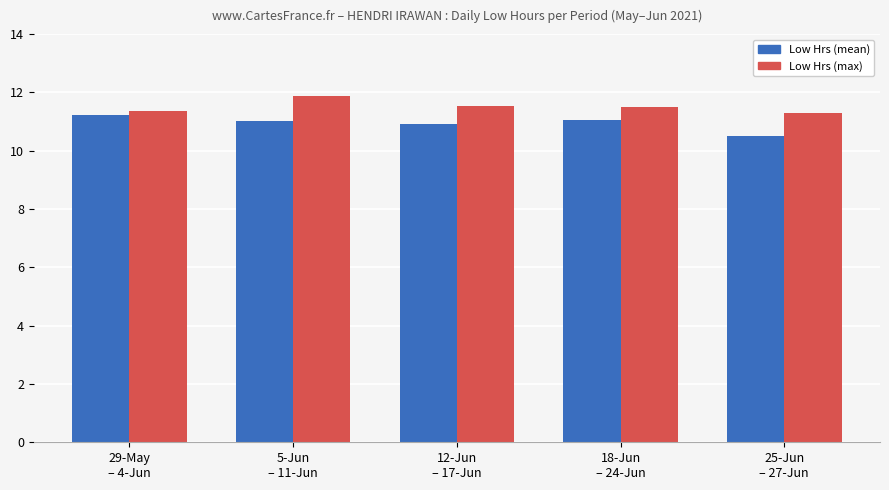

What is the greatest value displayed?

11.9